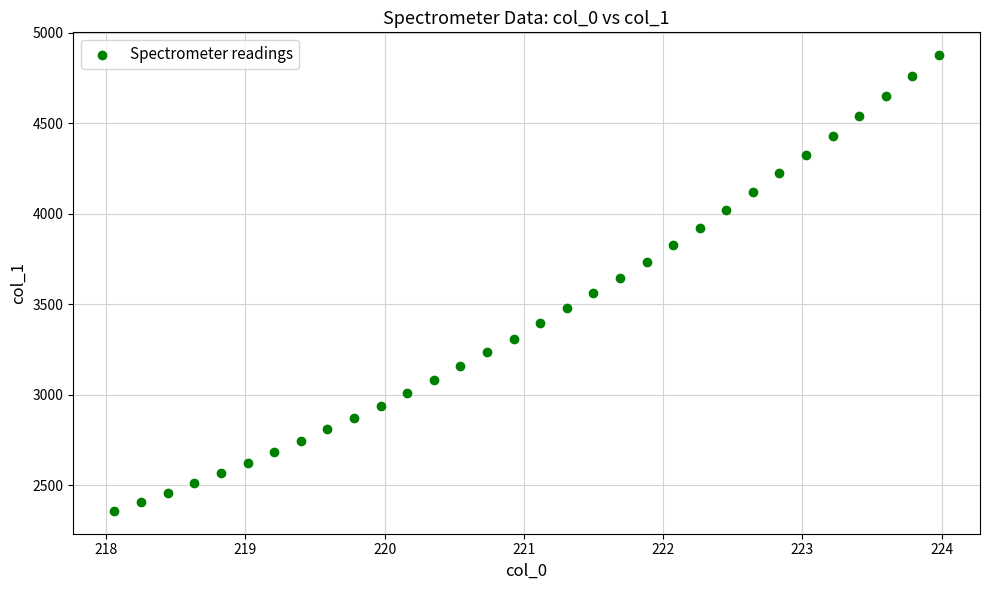

What is the range of Y values (max minus min)?

2516.5